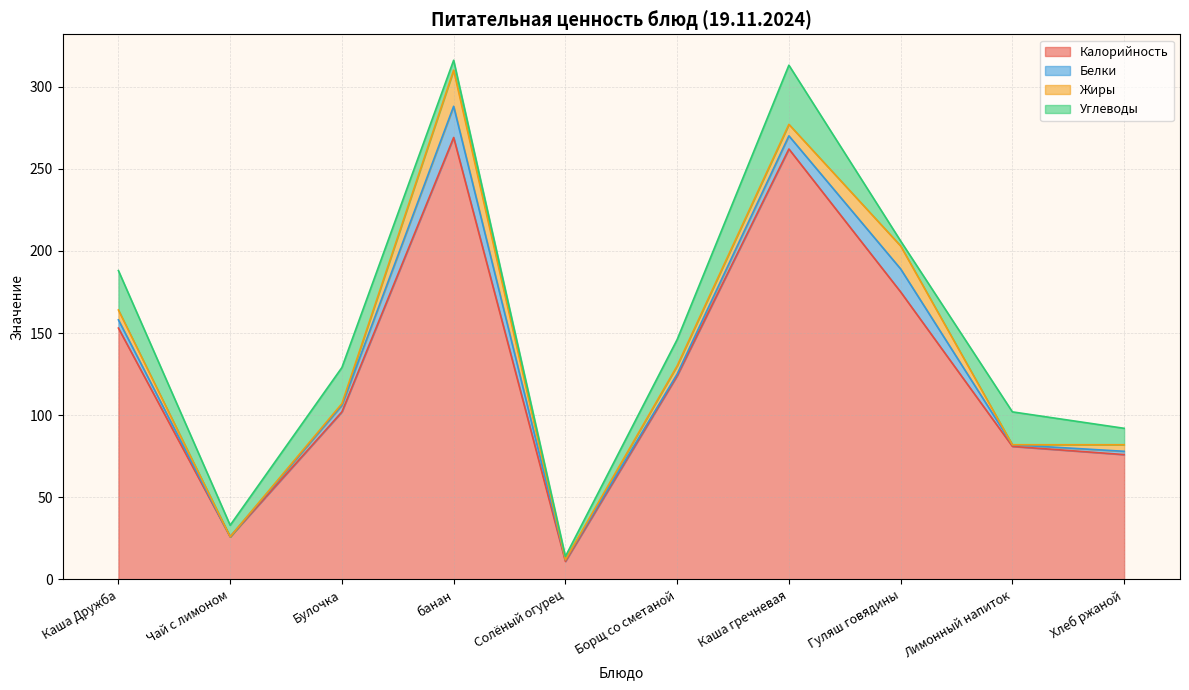

At which category does Белки reach its first local peak?

банан